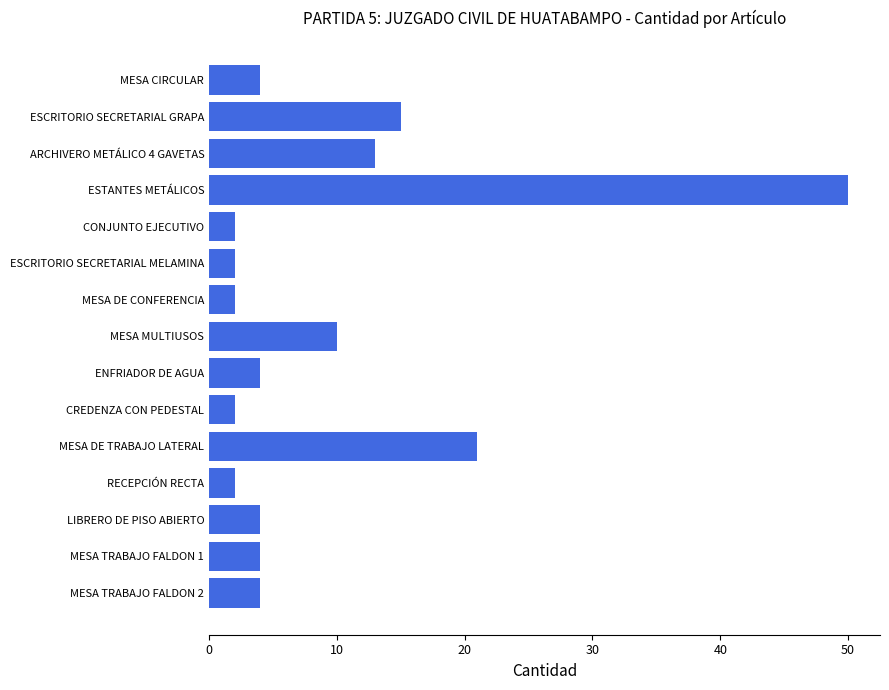

How many distinct data groups are displayed?

1